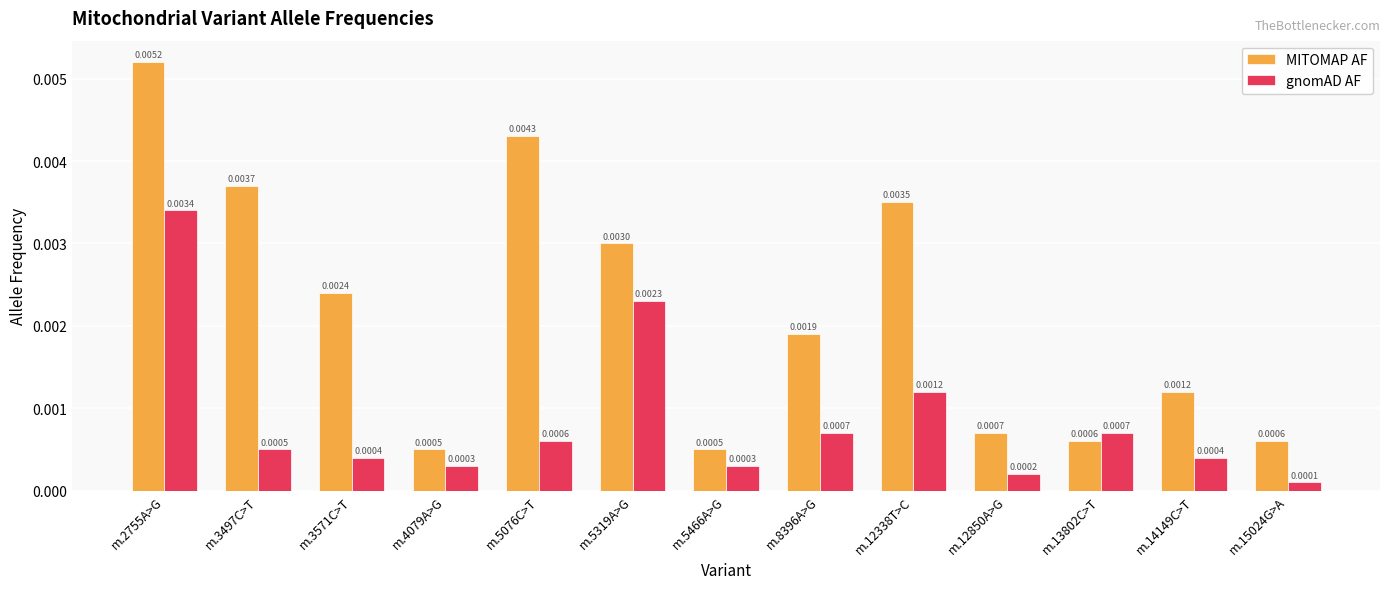

Which series has the largest total across all categories?

MITOMAP AF